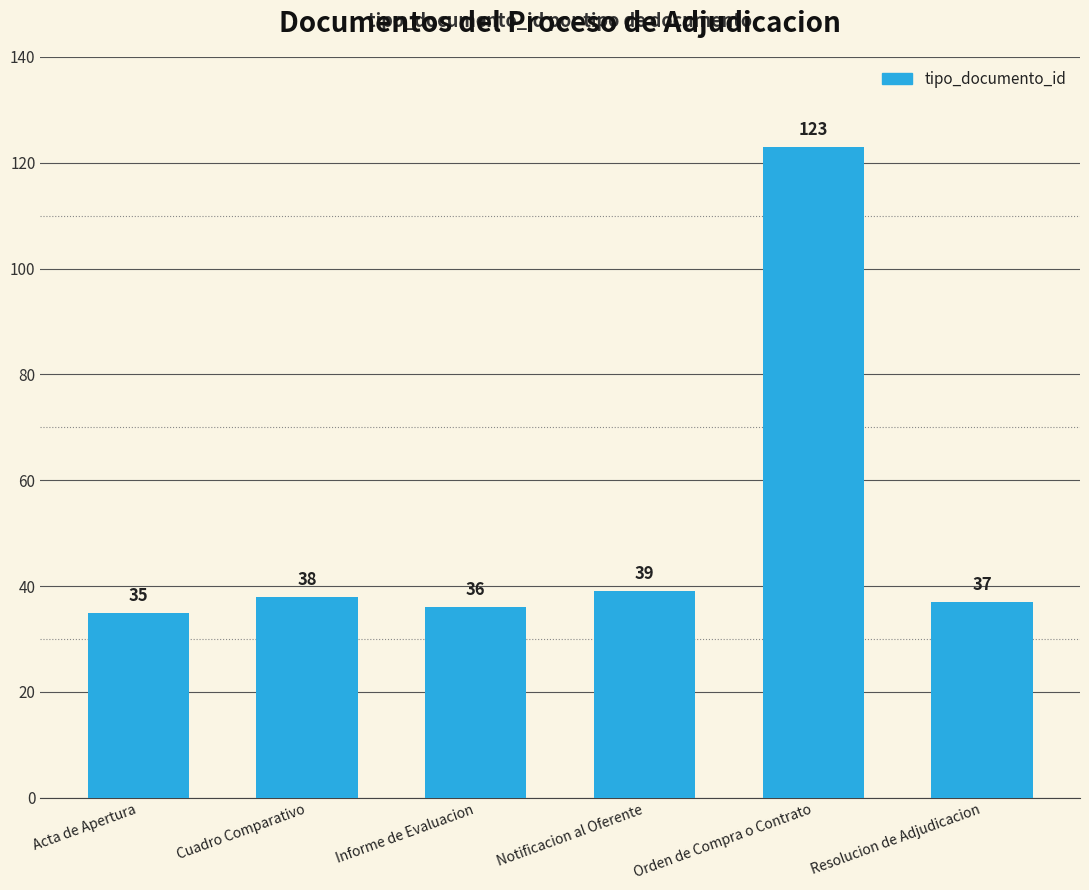

What is the maximum value shown in the chart?

123